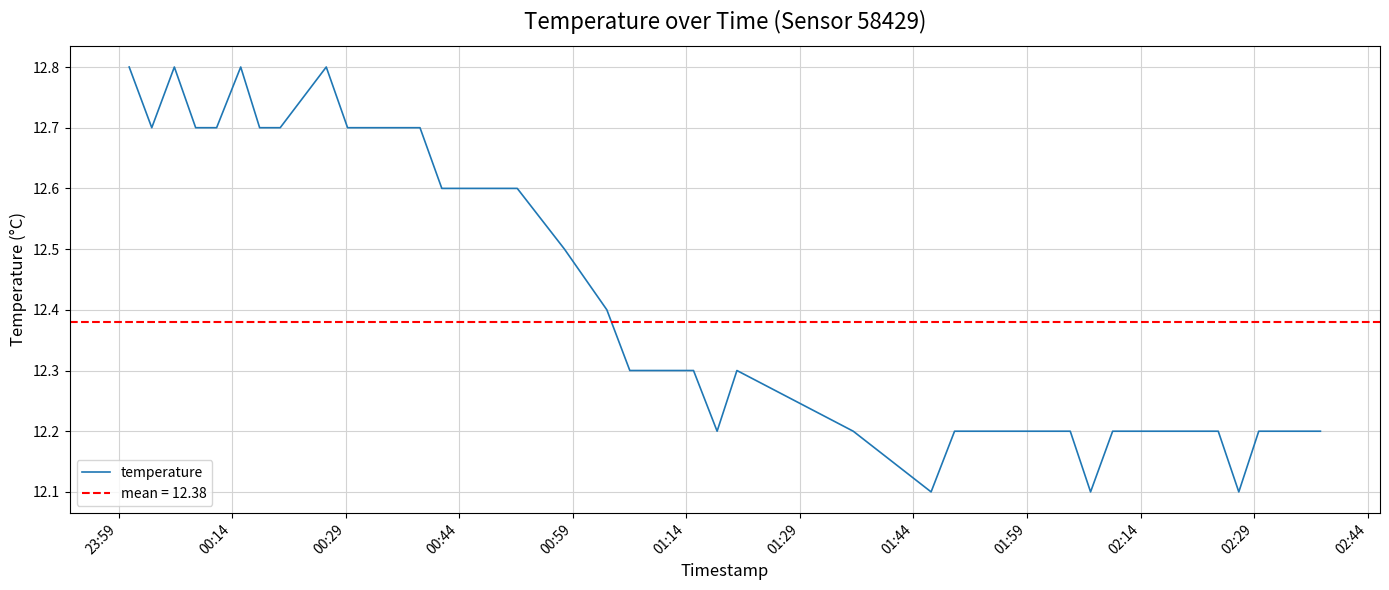

Reading right to left, list all the values displayed in this chart.

12.2	12.2	12.2	12.2	12.1	12.2	12.2	12.2	12.2	12.2	12.1	12.2	12.2	12.2	12.2	12.2	12.2	12.1	12.2	12.3	12.2	12.3	12.3	12.3	12.3	12.4	12.5	12.6	12.6	12.7	12.7	12.8	12.7	12.7	12.8	12.7	12.7	12.8	12.7	12.8